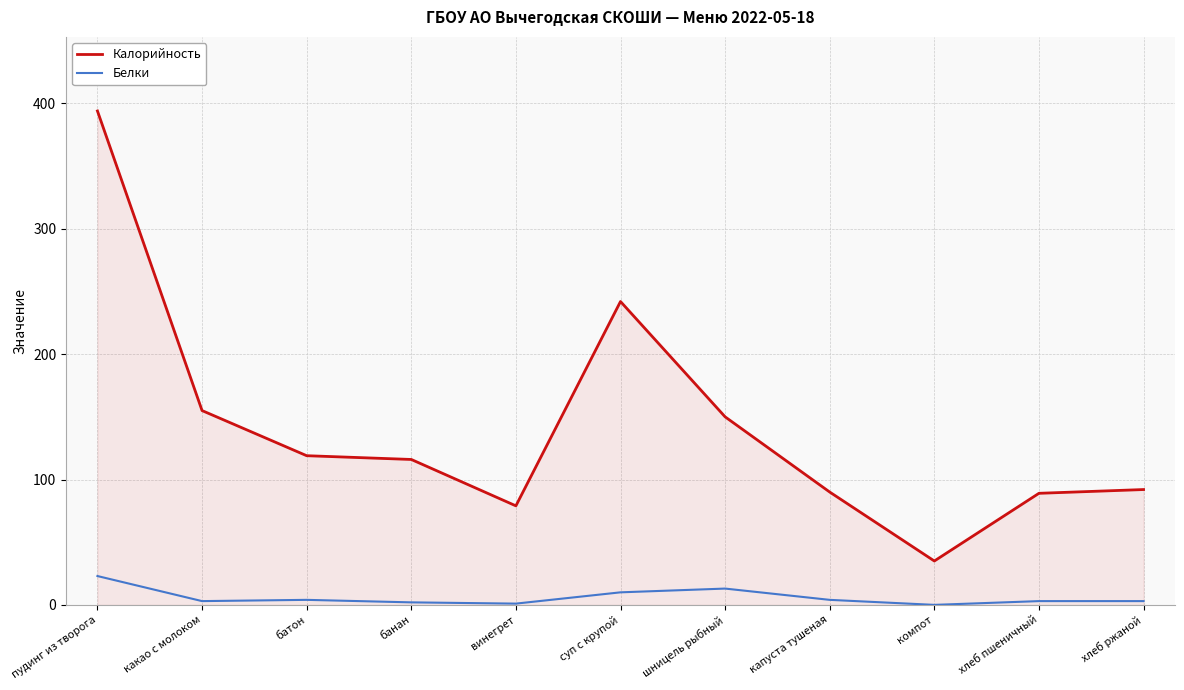

True or false: Белки and Калорийность intersect in this chart.

False